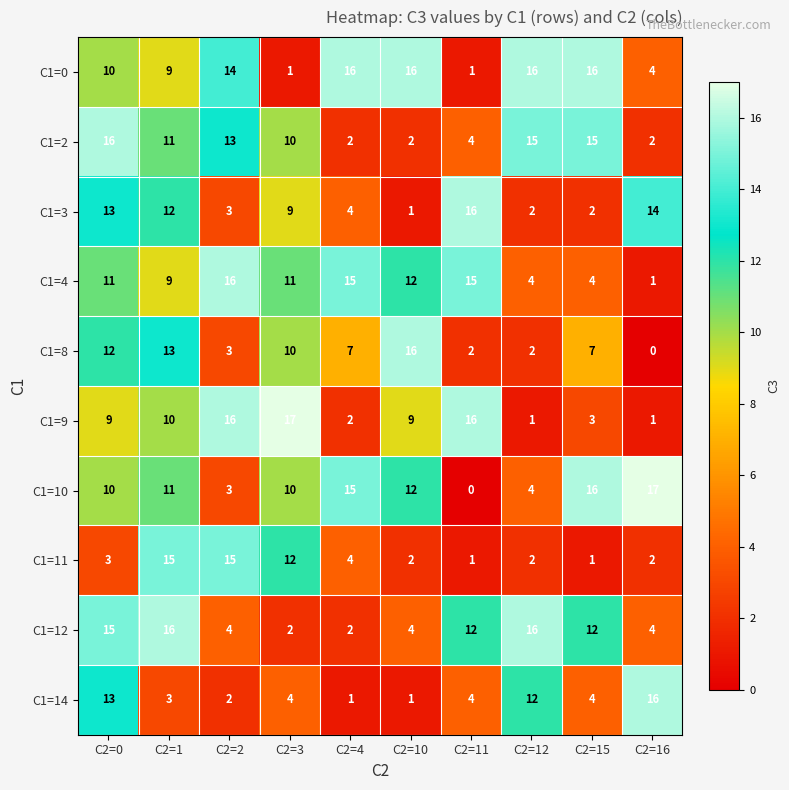

What is the maximum value for C1=9?

17